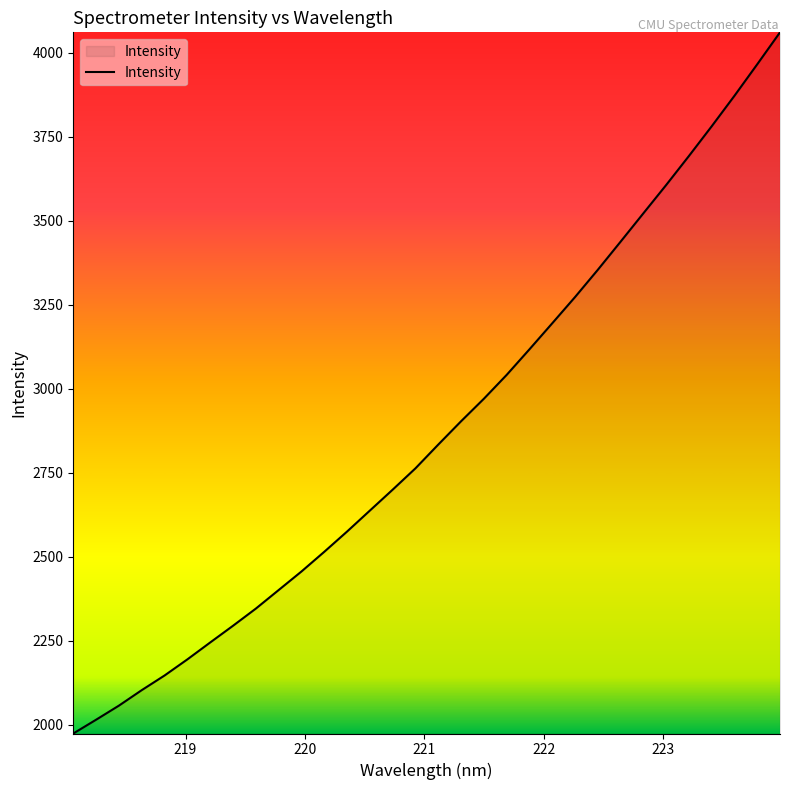

What is the average value?

2876.8